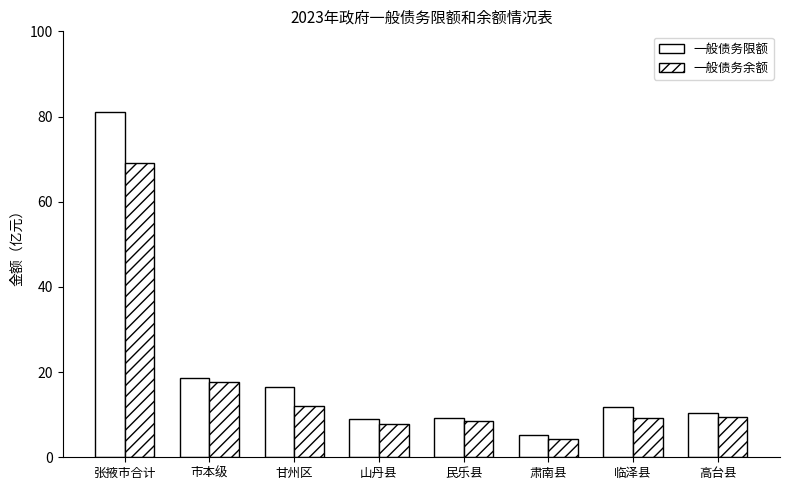

Which series has the largest total across all categories?

一般债务限额